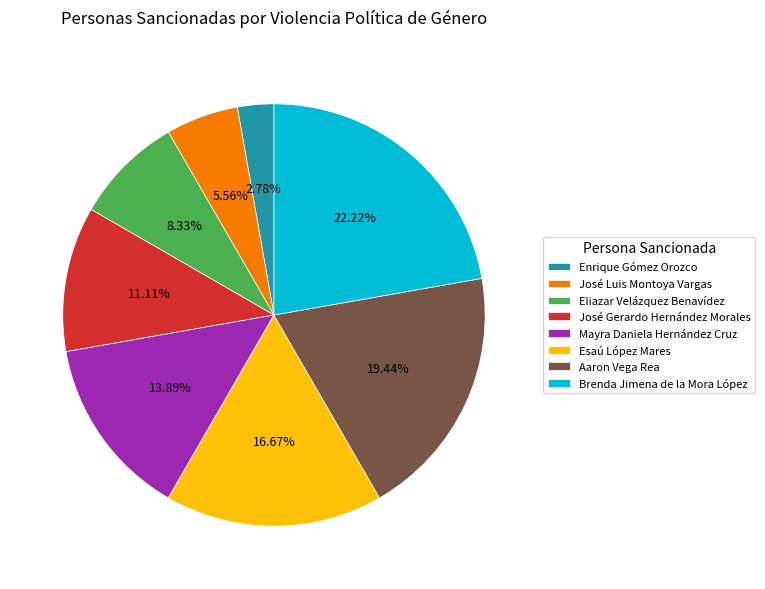

To the nearest percent, what portion does José Gerardo Hernández Morales represent?

11%